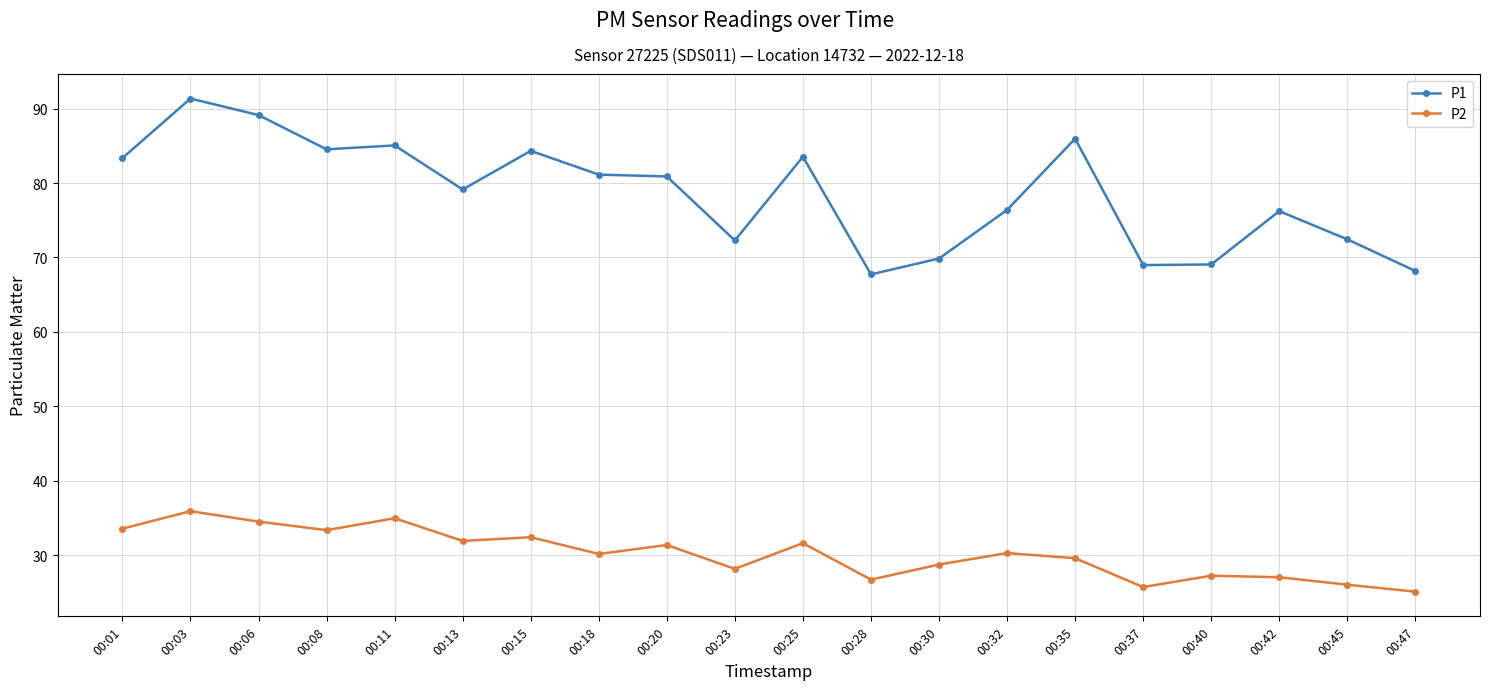

What is the total value across all series at 00:13?

111.0